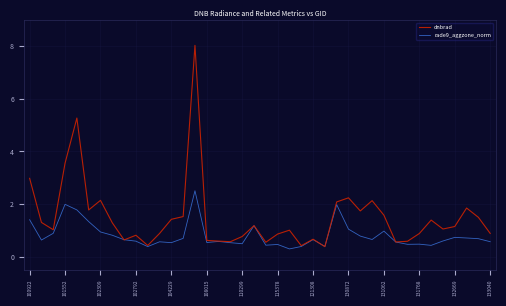

What is the highest value of the rade9_aggzone_norm series?

2.5